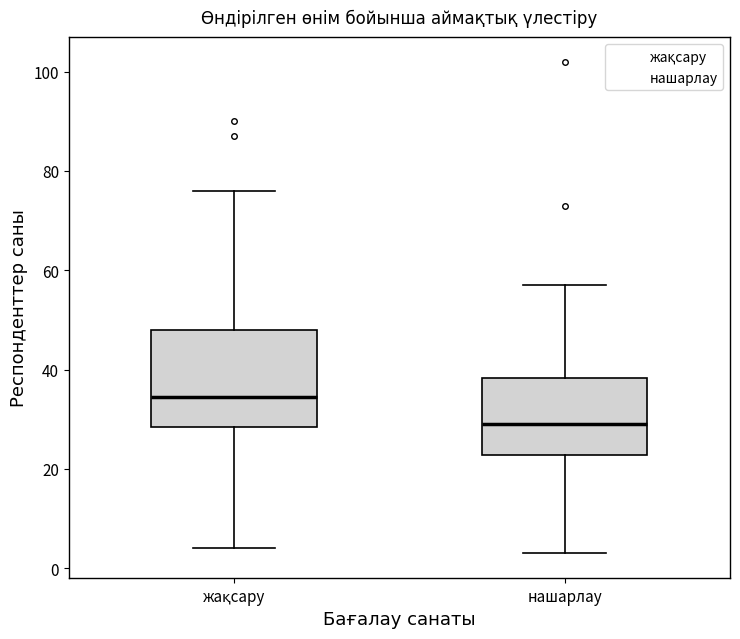

Which box's median line is the lowest?

нашарлау